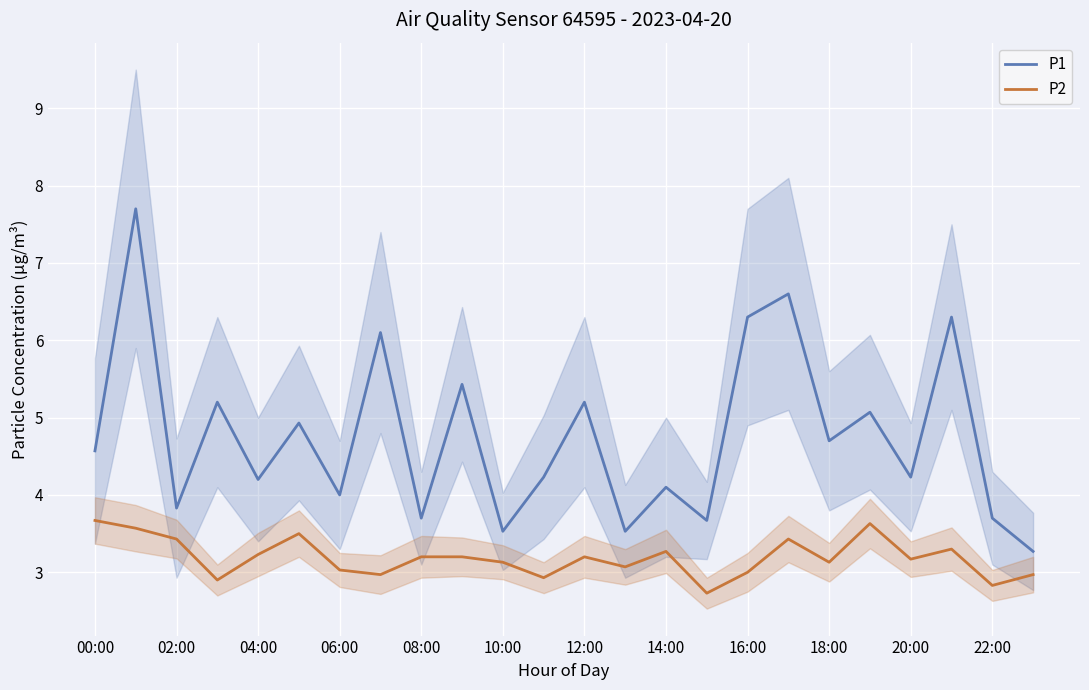

Which label corresponds to the smallest value in the chart?

15